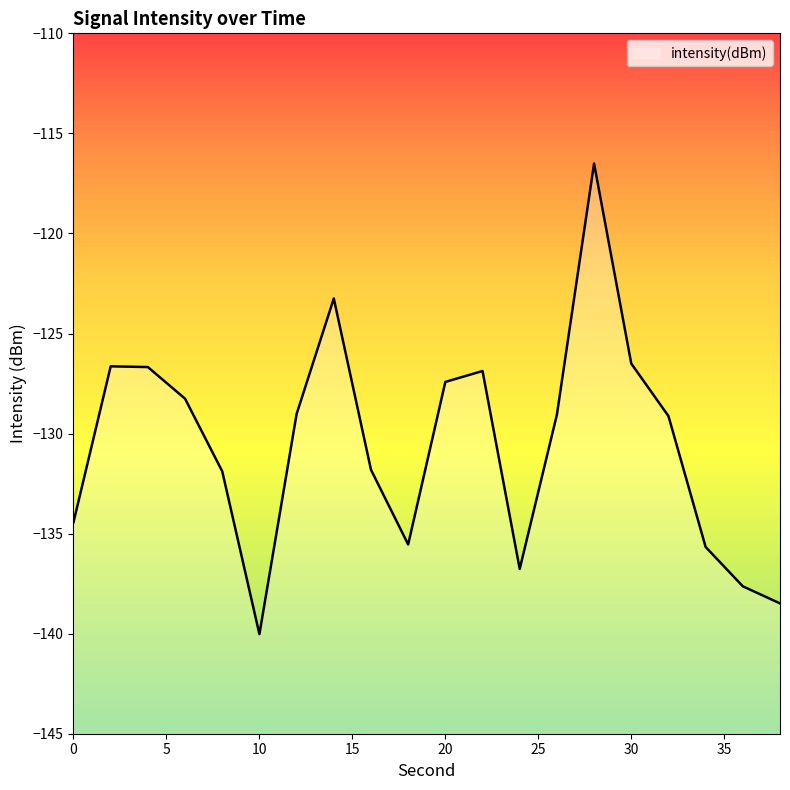

At which label does the data first exceed -129?

2